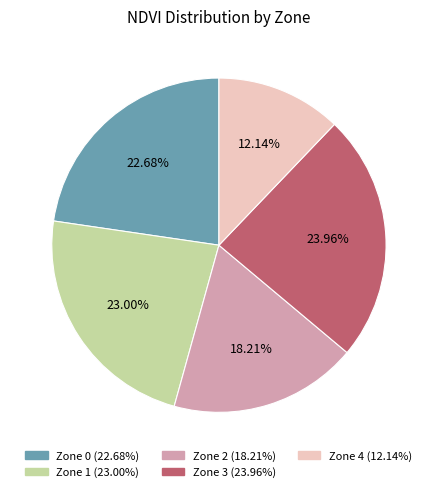

Approximately how many times larger is the value at Zone 2 compared to Zone 4?

1.5